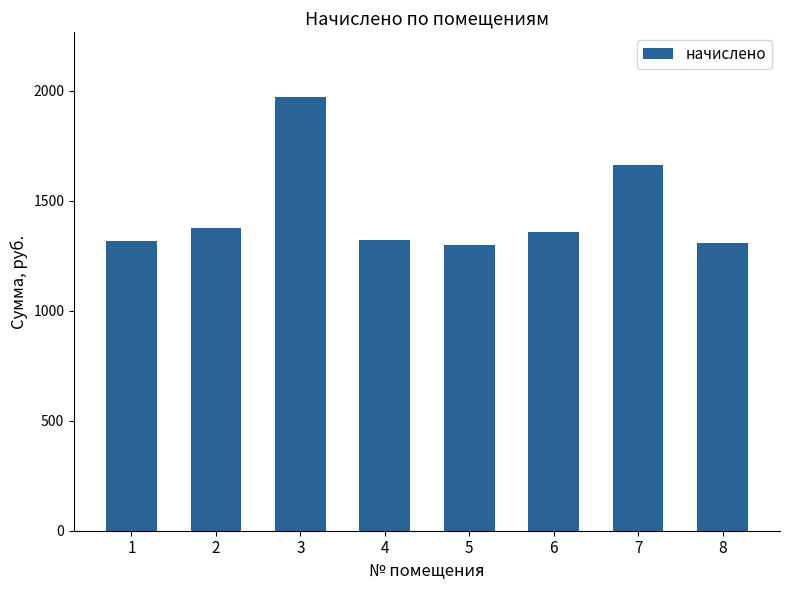

Where does the data first go above 1358?

2